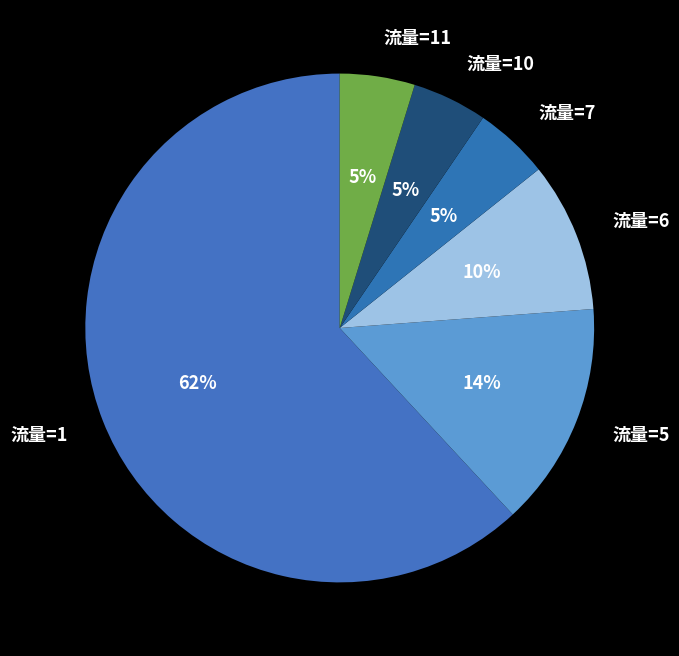

Which category has the biggest portion of the pie?

流量=1